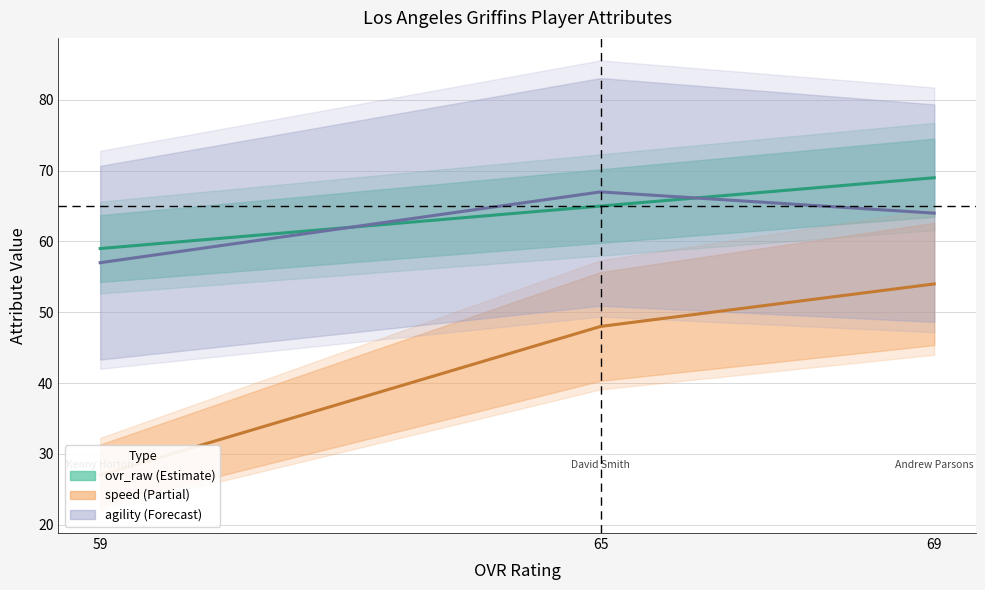

What is the approximate value of speed at 69, to the nearest 5?

55